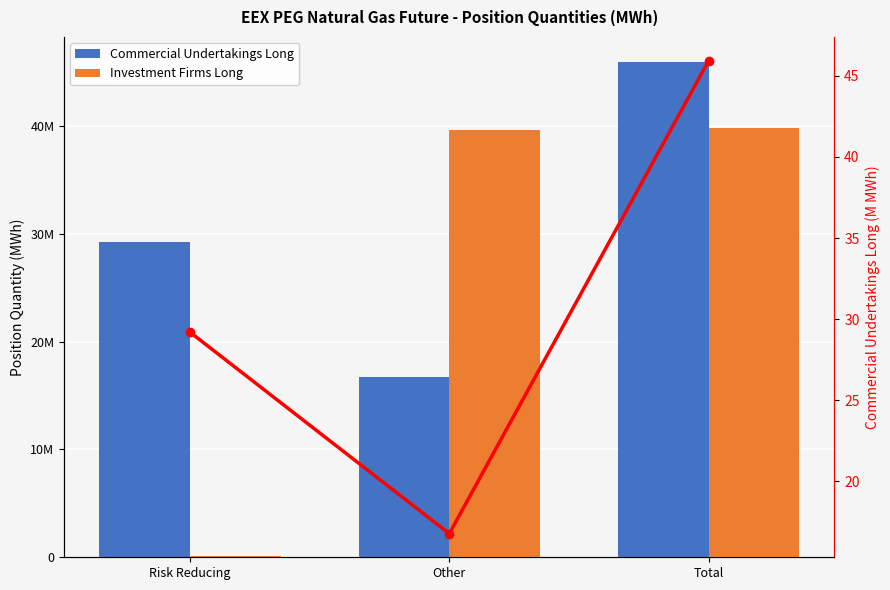

Which series has the largest total across all categories?

Commercial Undertakings Long